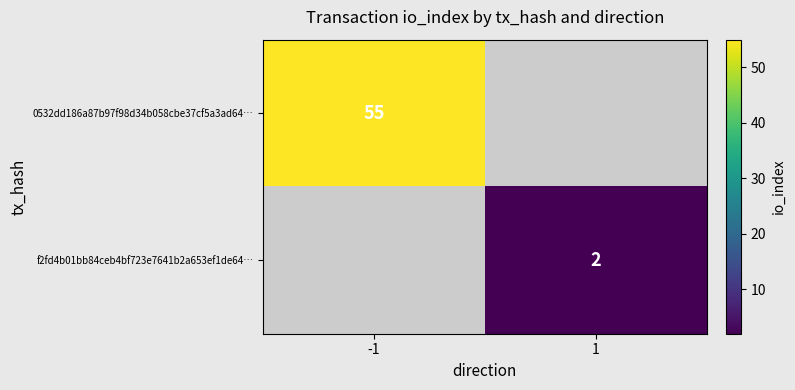

The 0532dd186a87b97f98d34b058cbe37cf5a3ad64… series shows 55 at -1. True or false?

True